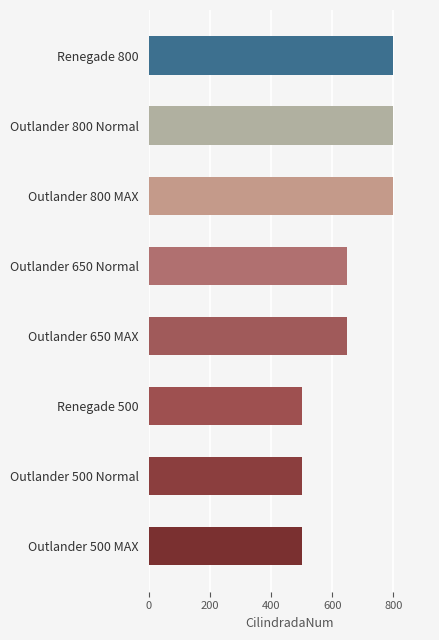

How many values are between 500 and 800?

8